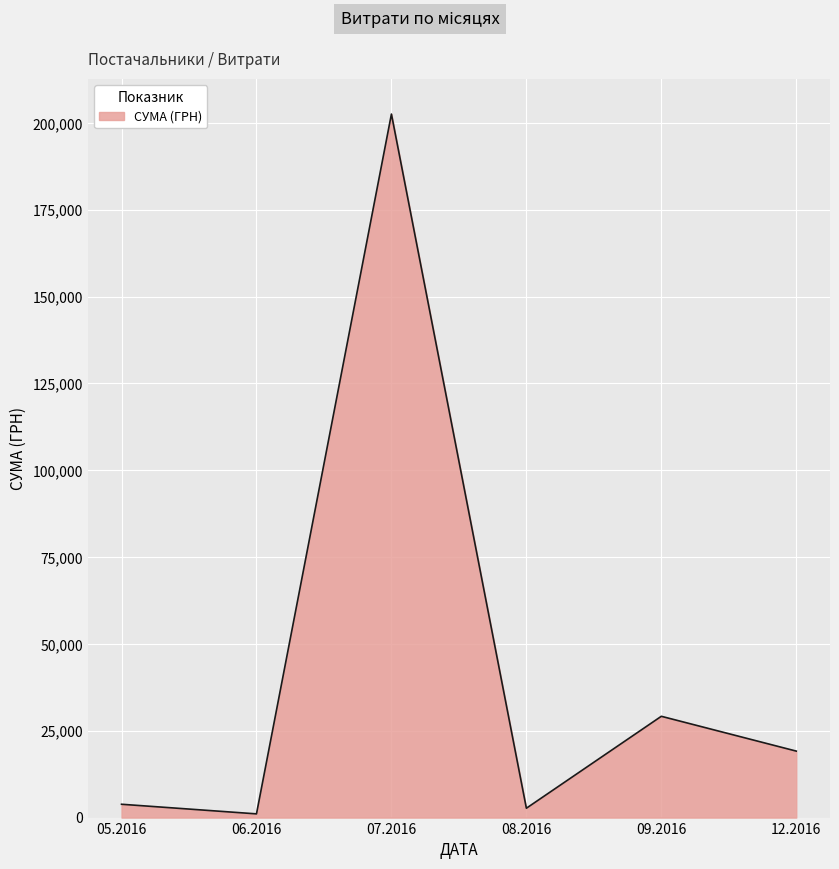

Reading left to right, list all the values displayed in this chart.

3838.1	1070.0	202586.9	2695.0	29168.8	19145.0